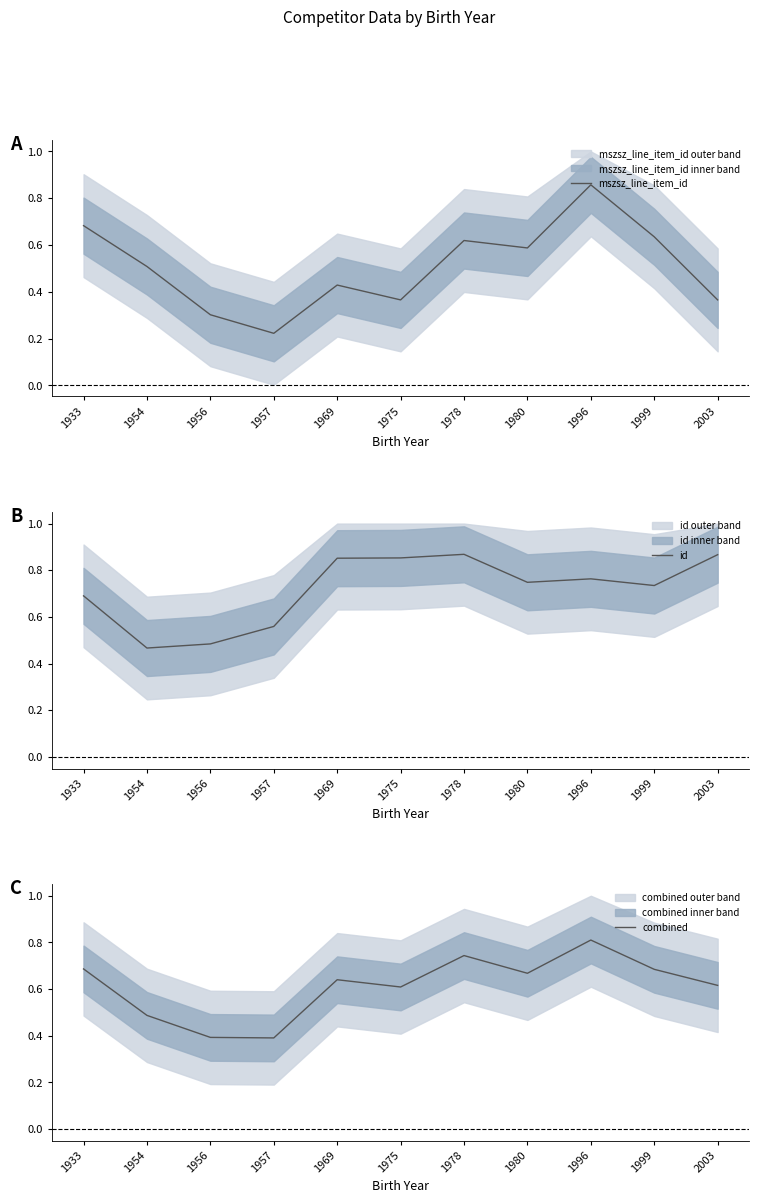

What are all the series names shown in the legend?

mszsz_line_item_id, id, combined